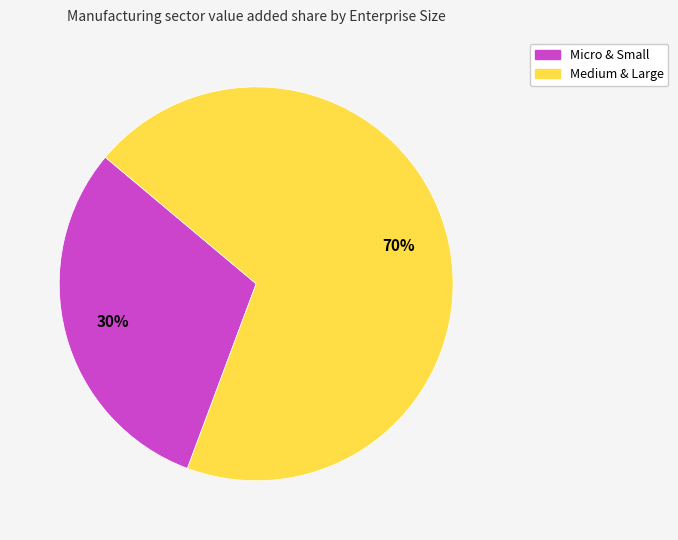

True or false: Medium & Large accounts for 70% of the total.

True